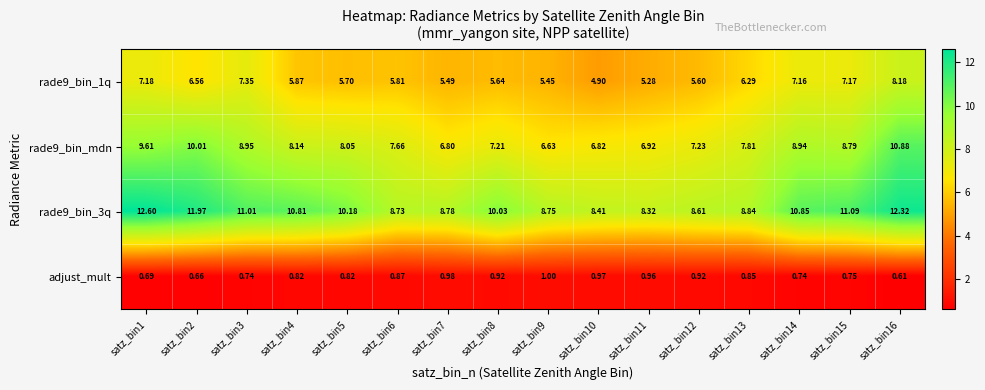

Is the value of rade9_bin_1q at satz_bin3 greater than the value of rade9_bin_3q at satz_bin8?

No